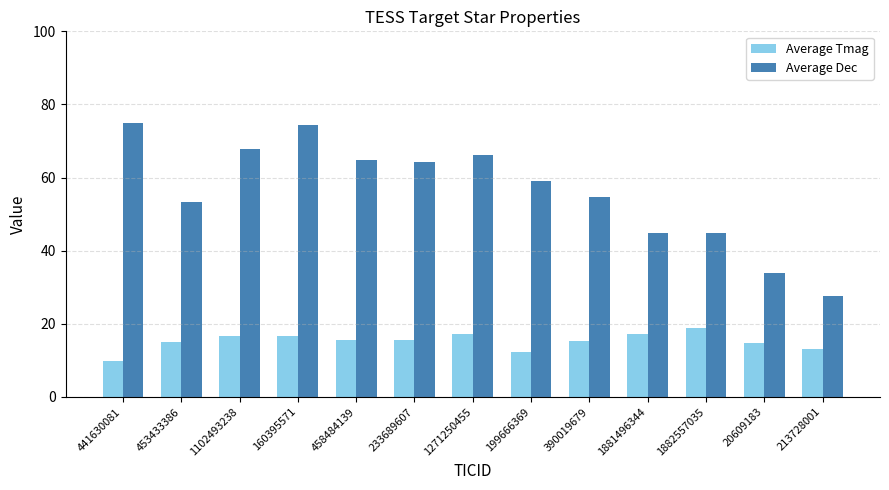

Are the bars horizontal?

No